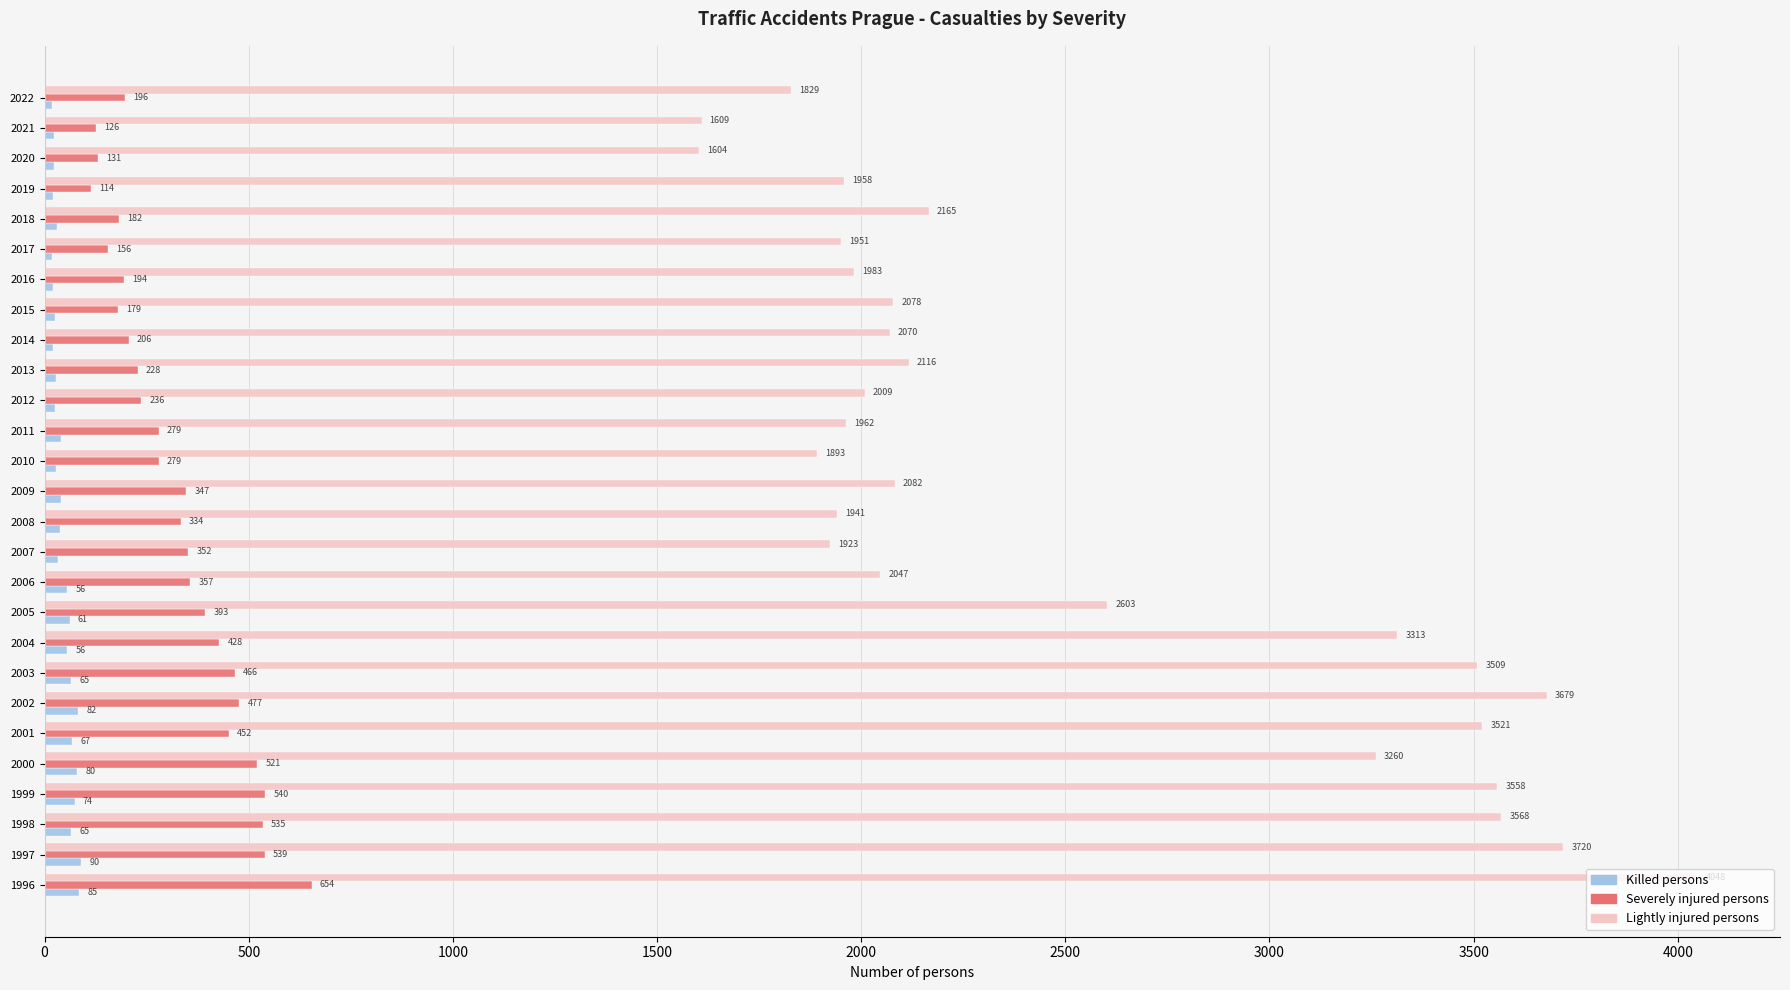

Is it true that Severely injured persons equals 759 at 2002?

False